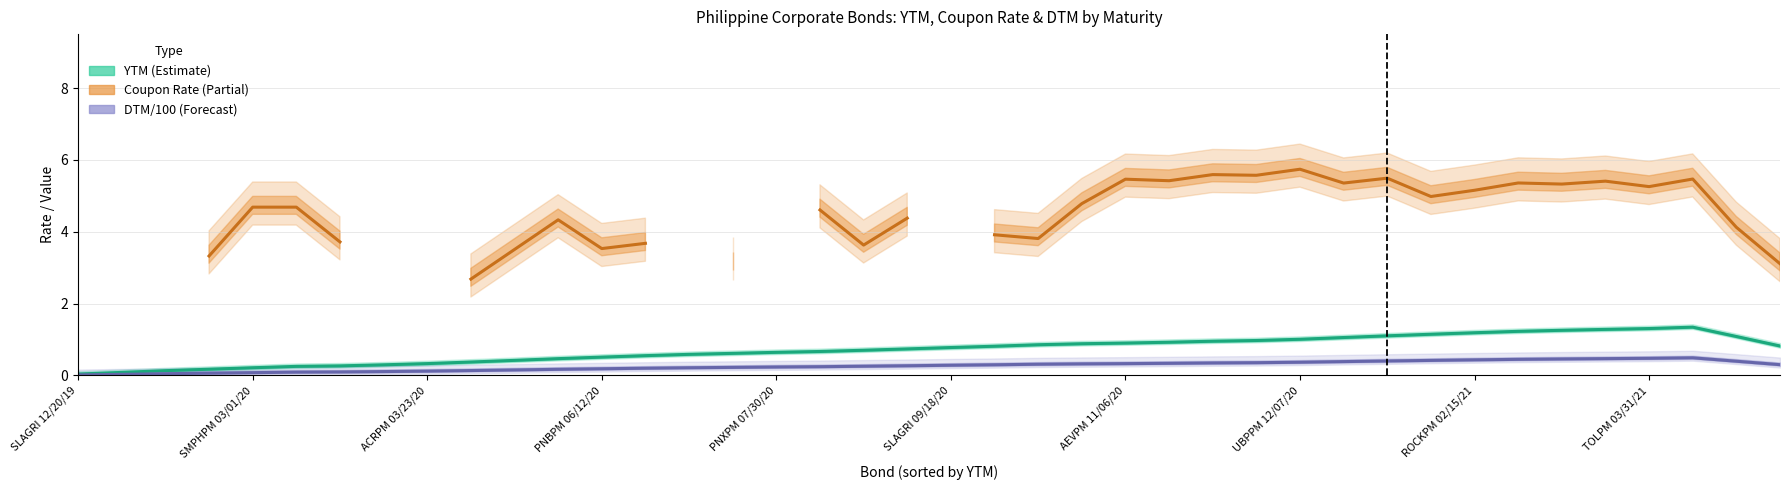

True or false: DTM/100 (Forecast) and Coupon Rate (Partial) cross at least once.

False